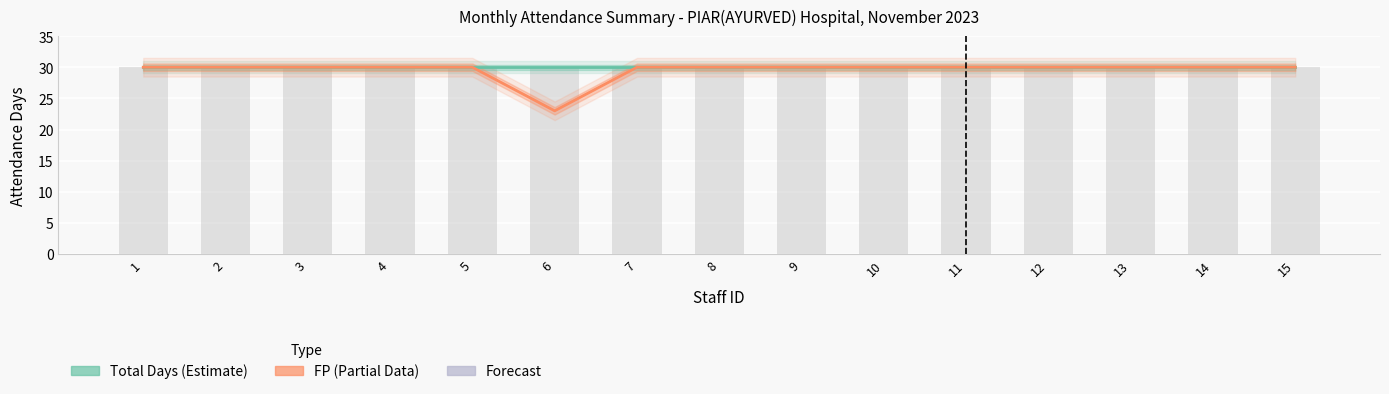

Reading left to right, extract all data points from this chart.

Total Days: 1=30	2=30	3=30	4=30	5=30	6=30	7=30	8=30	9=30	10=30	11=30	12=30	13=30	14=30	15=30
FP: 1=30	2=30	3=30	4=30	5=30	6=23	7=30	8=30	9=30	10=30	11=30	12=30	13=30	14=30	15=30